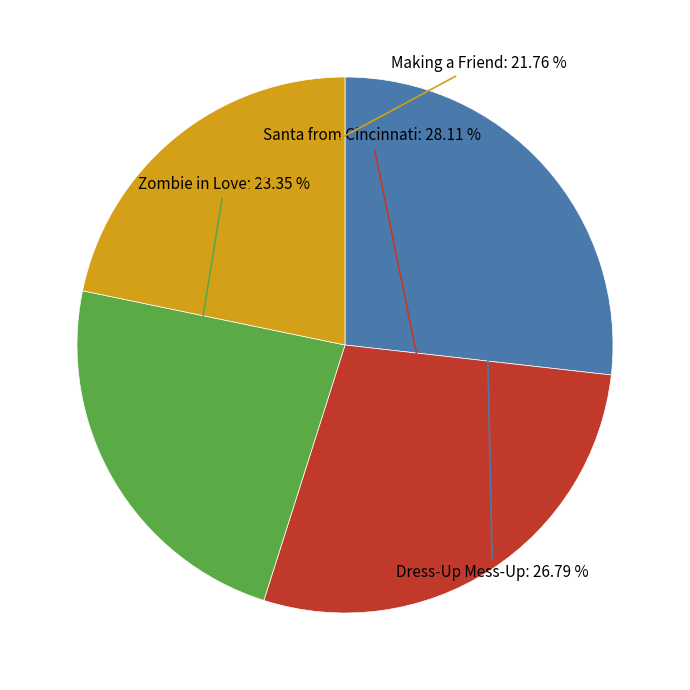

To the nearest percent, what is the average slice percentage?

25%